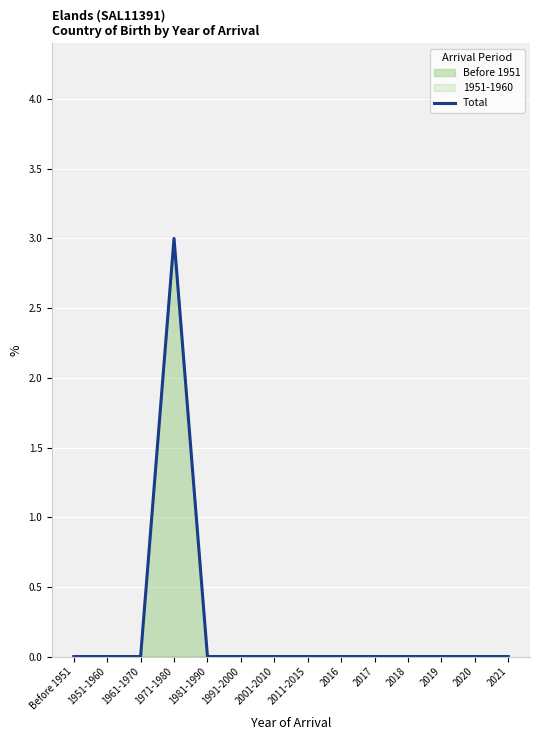

Reading left to right, list all the values displayed in this chart.

Before 1951=0	1951-1960=0	1961-1970=0	1971-1980=3	1981-1990=0	1991-2000=0	2001-2010=0	2011-2015=0	2016=0	2017=0	2018=0	2019=0	2020=0	2021=0